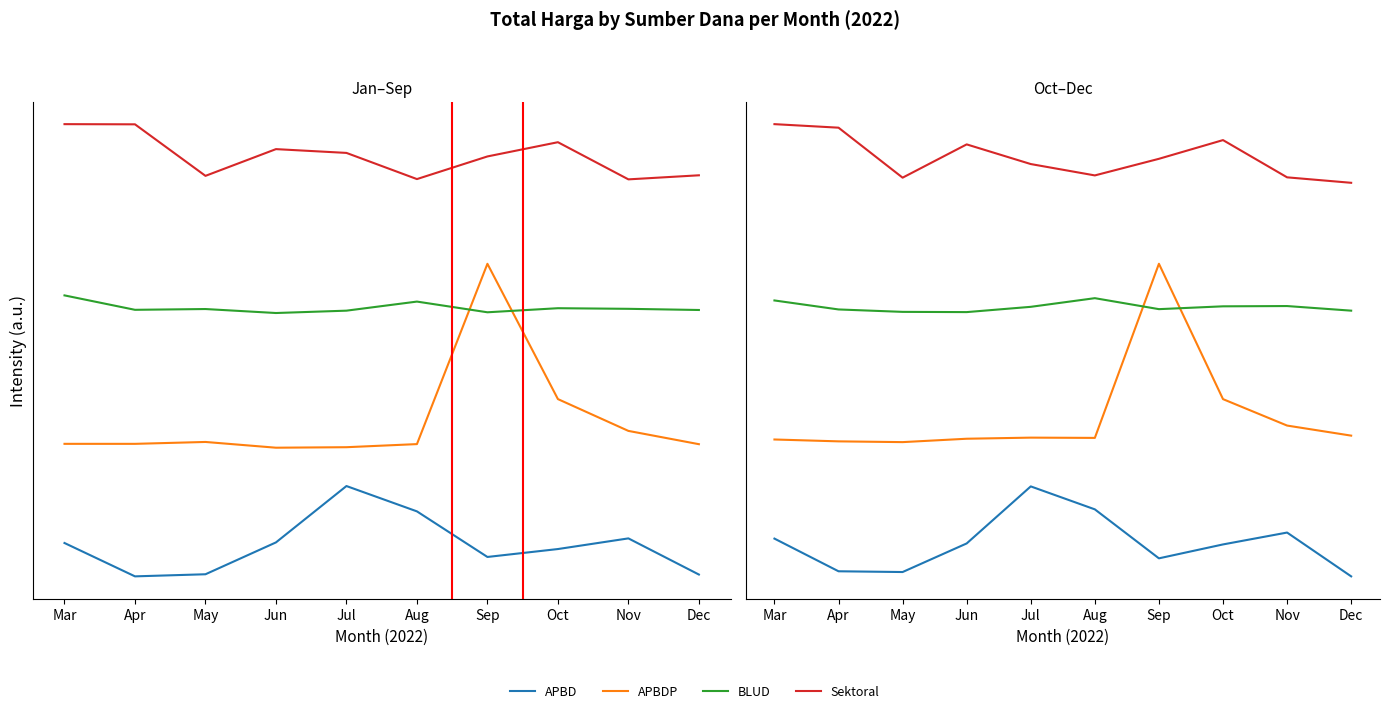

Where is the first local minimum for Sektoral?

May